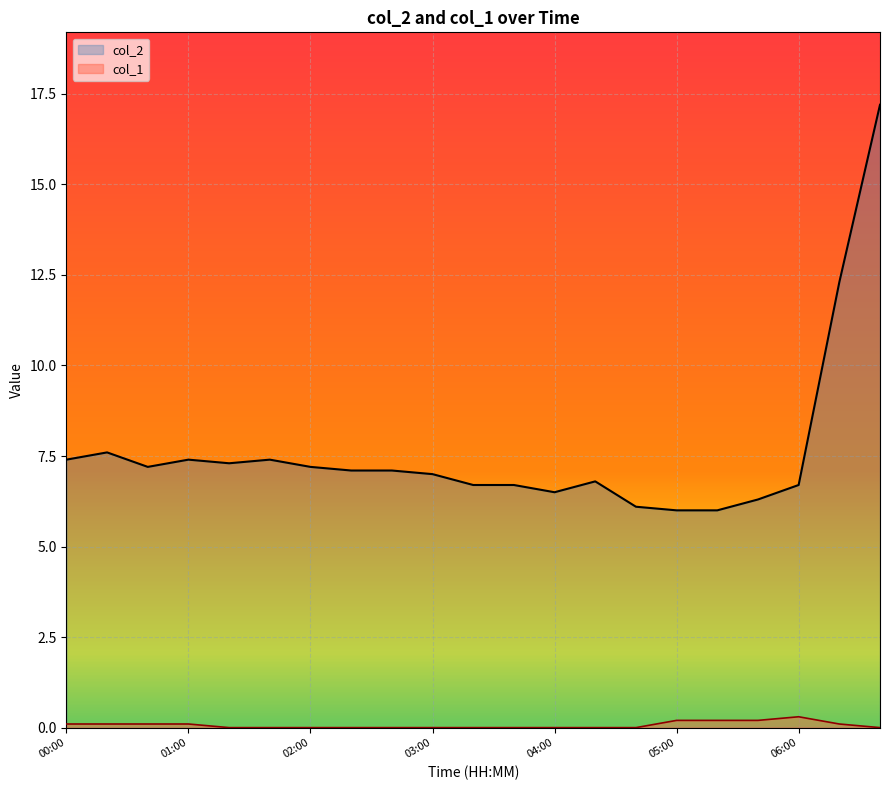

How many categories are shown in the chart?

21